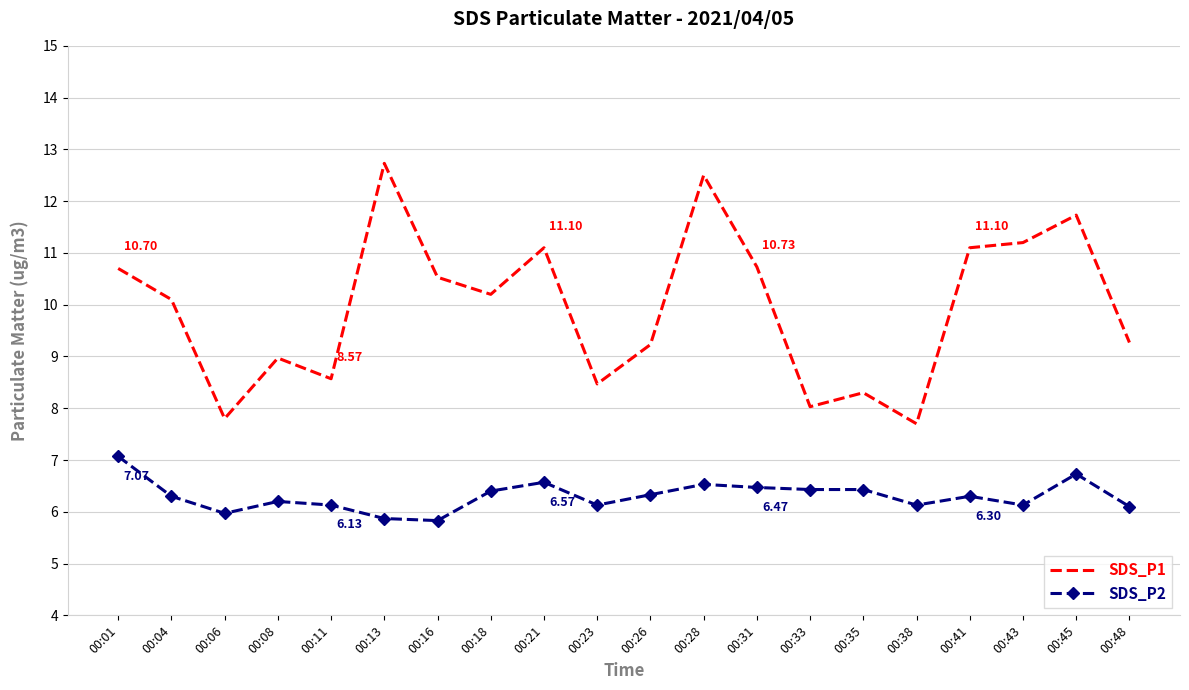

What is the total value across all series at 00:06?

13.8